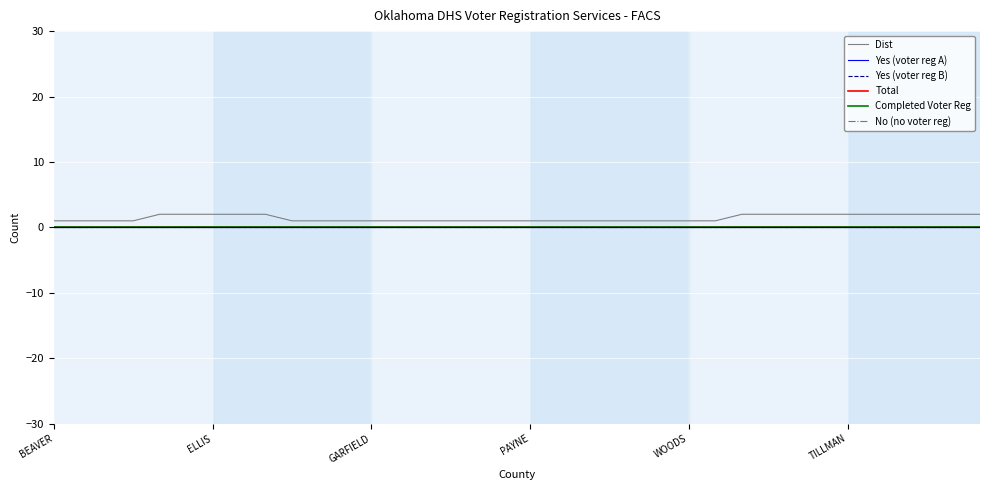

At which label is Yes (voter reg B) closest to 0?

BEAVER